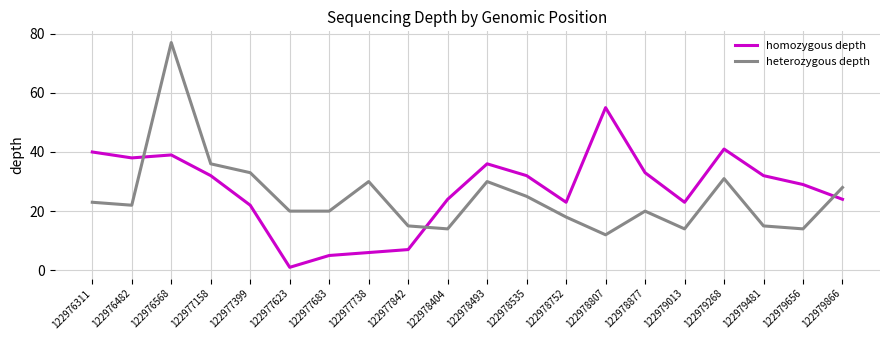

Is the value of homozygous depth at 122977158 greater than the value of heterozygous depth at 122977683?

Yes